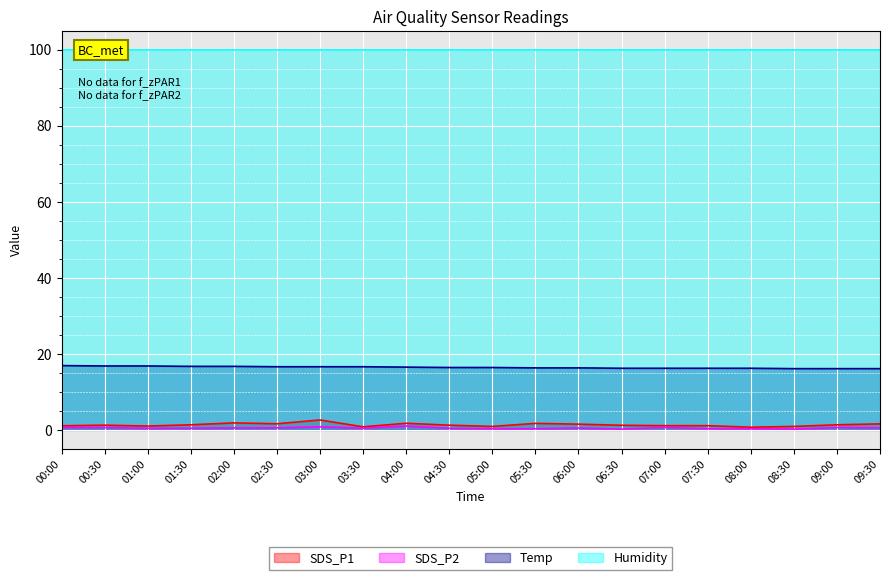

The Temp series shows 16.3 at 05:30. True or false?

True